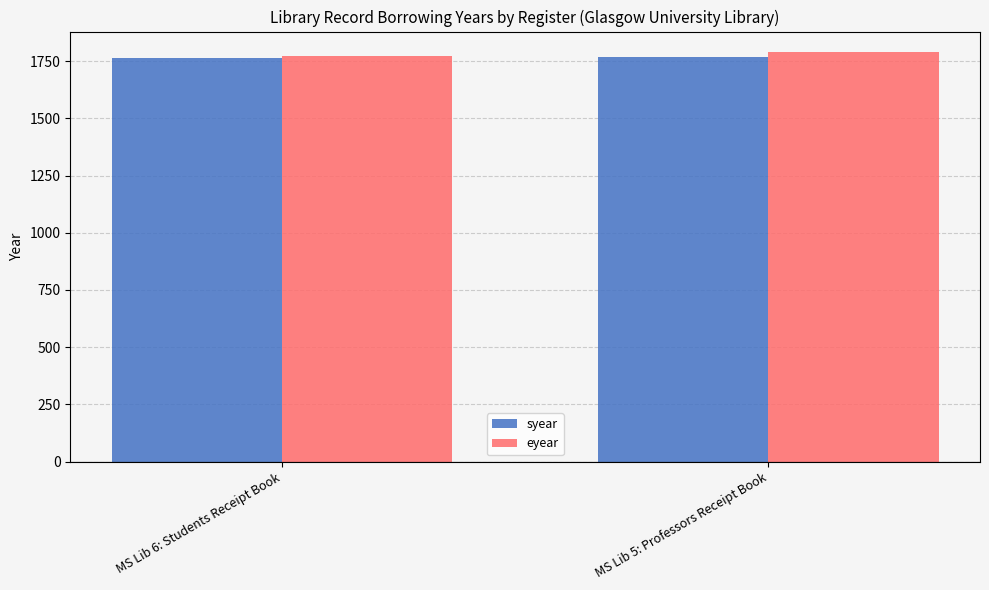

Count the eyear values in the range 1771 to 1790.

2